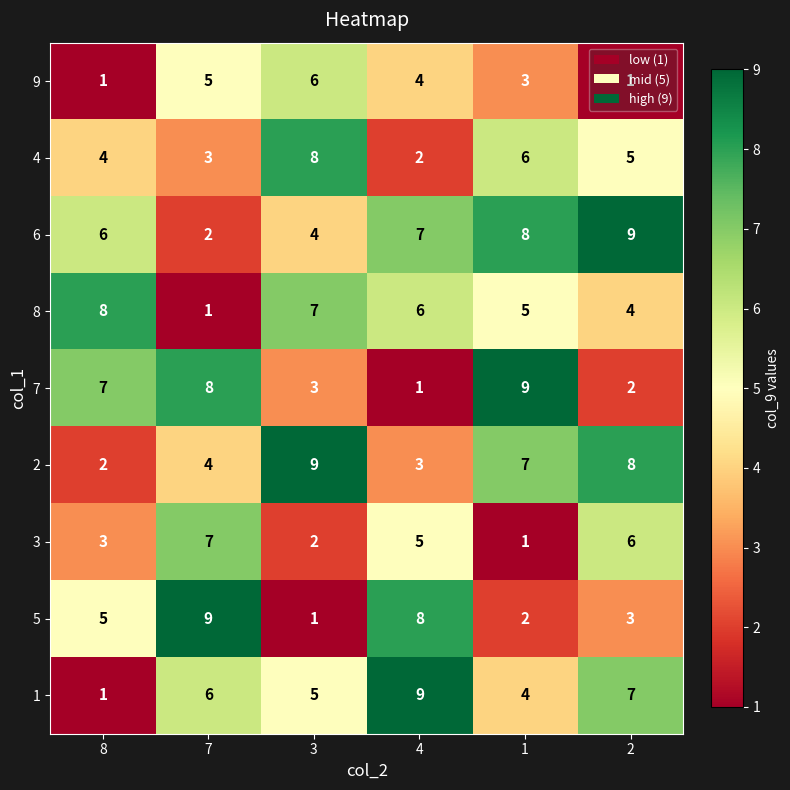

Which series has the largest total across all categories?

6